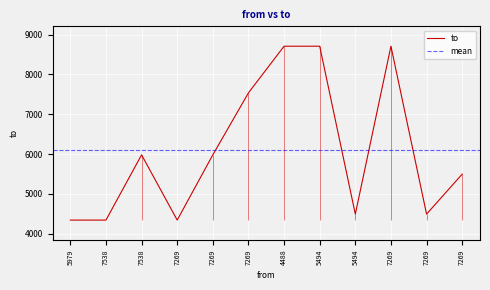

Is this an area chart (filled region under the line)?

No